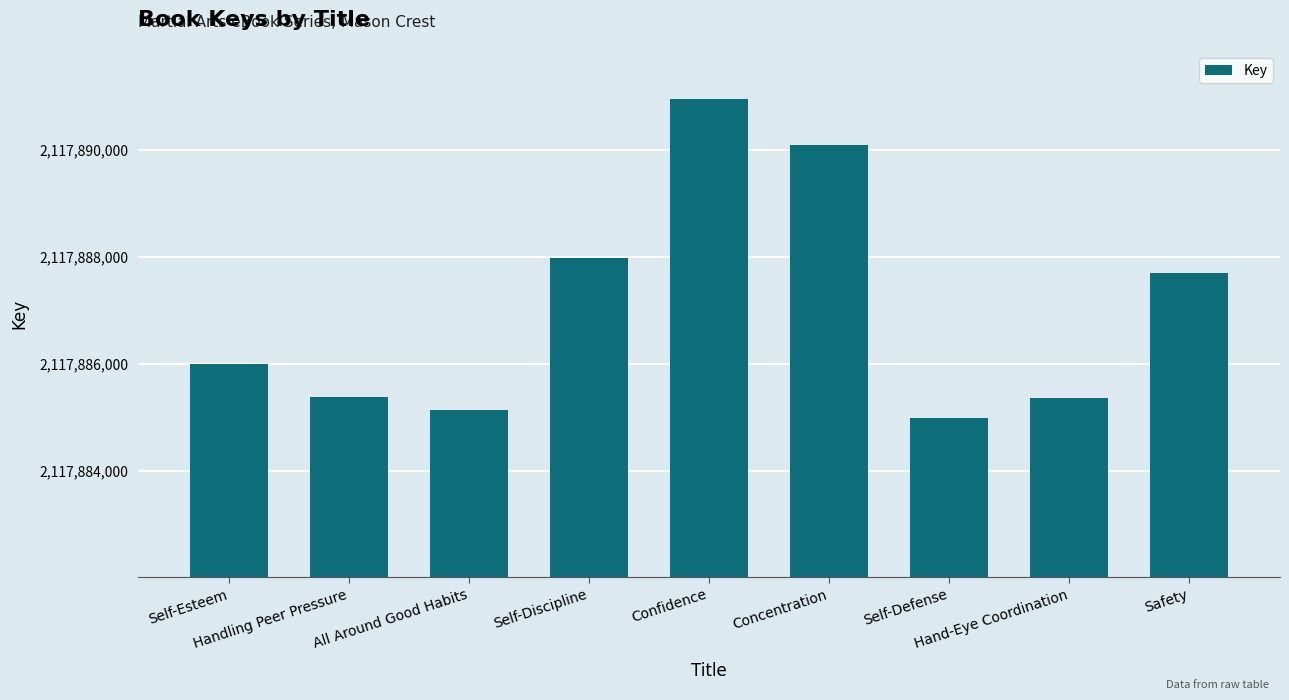

Are the bars horizontal?

No